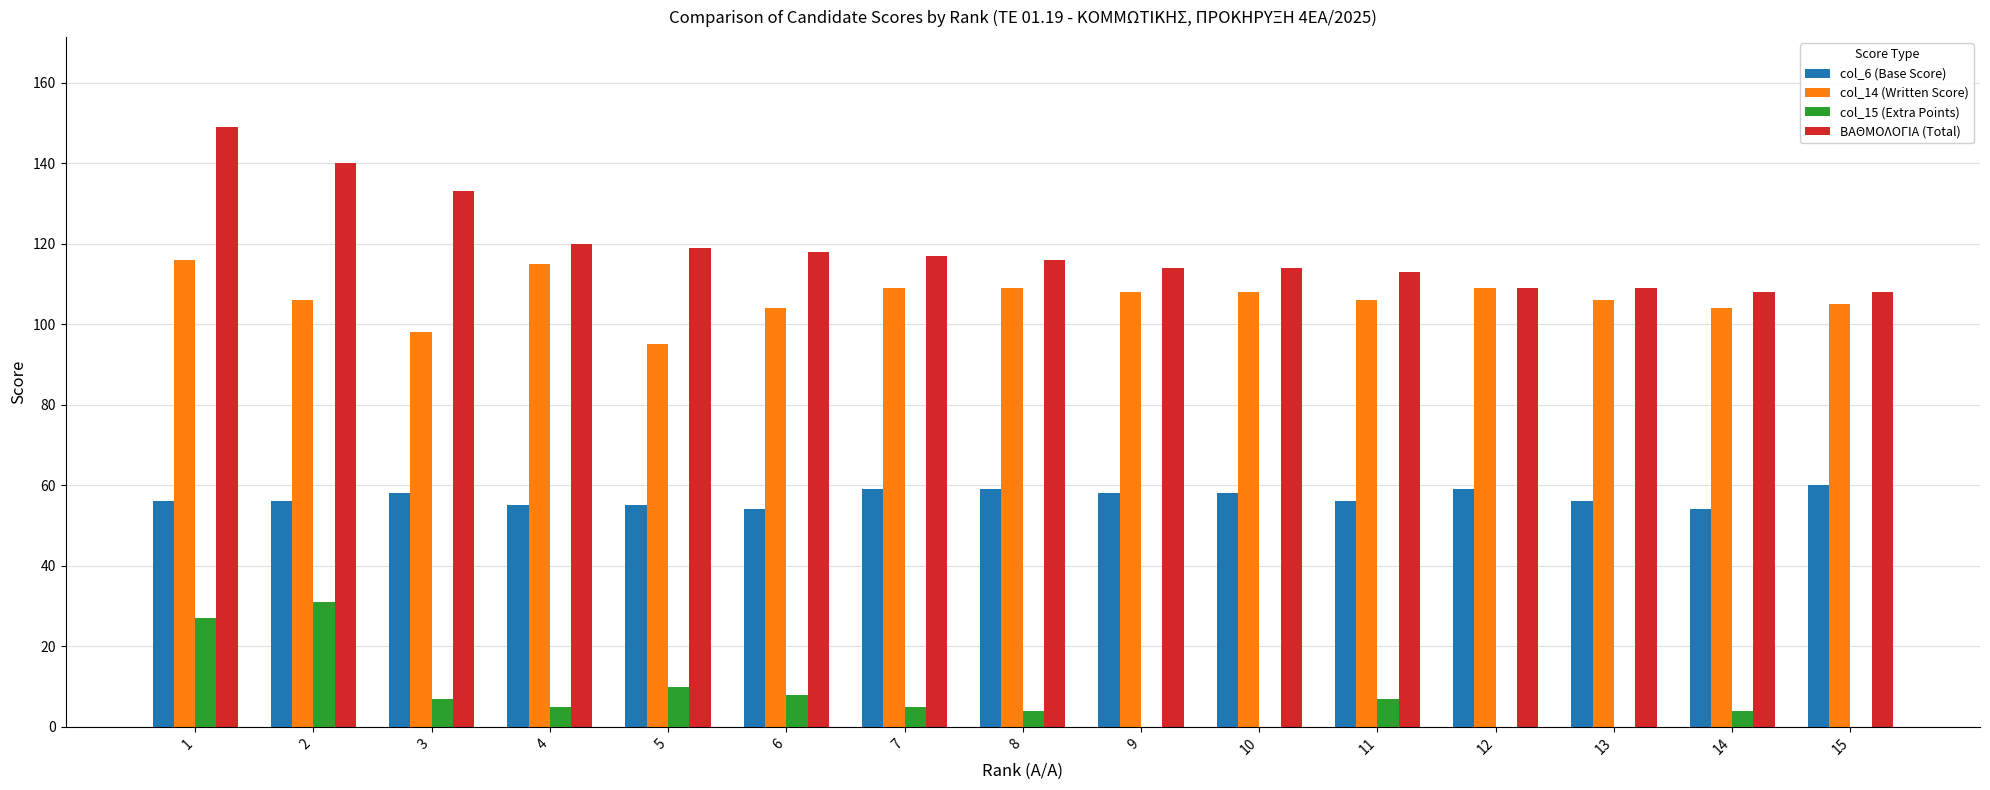

The ΒΑΘΜΟΛΟΓΙΑ (Total) series shows 108 at 15. True or false?

True